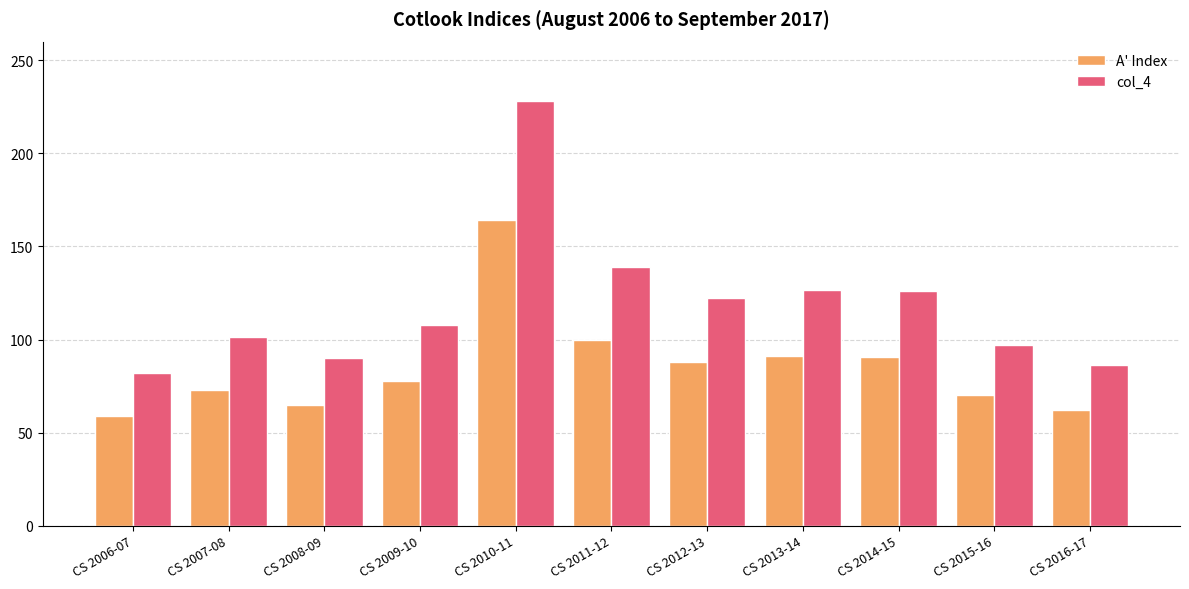

Rank the series by their average value, from lowest to highest.

A' Index, col_4